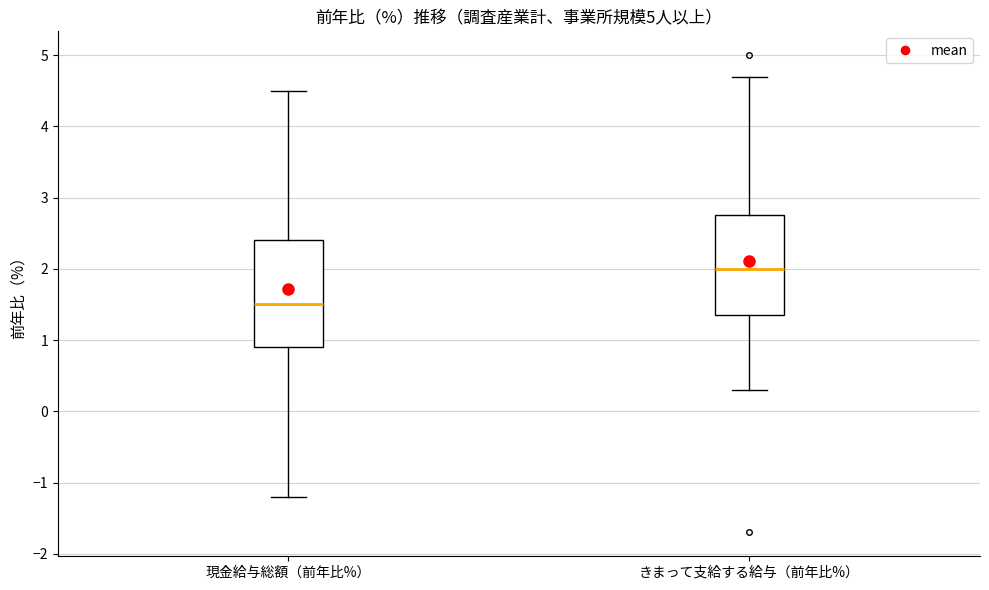

Comparing the boxes themselves (not the whiskers), which one is the tallest?

現金給与総額（前年比%）